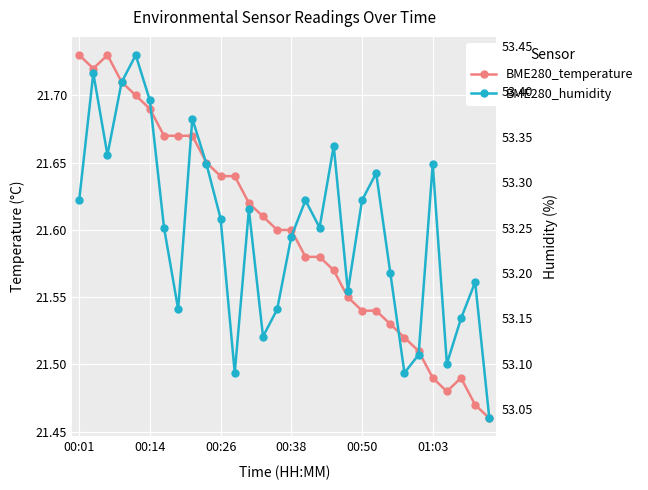

What are all the series names shown in the legend?

BME280_temperature, BME280_humidity